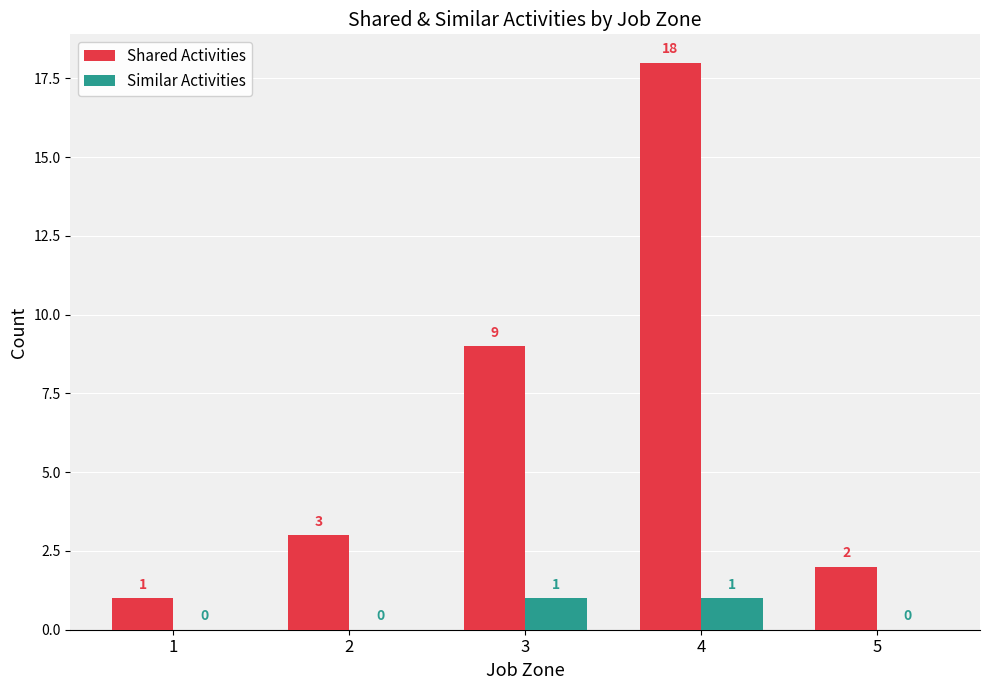

How many groups of bars are there?

5